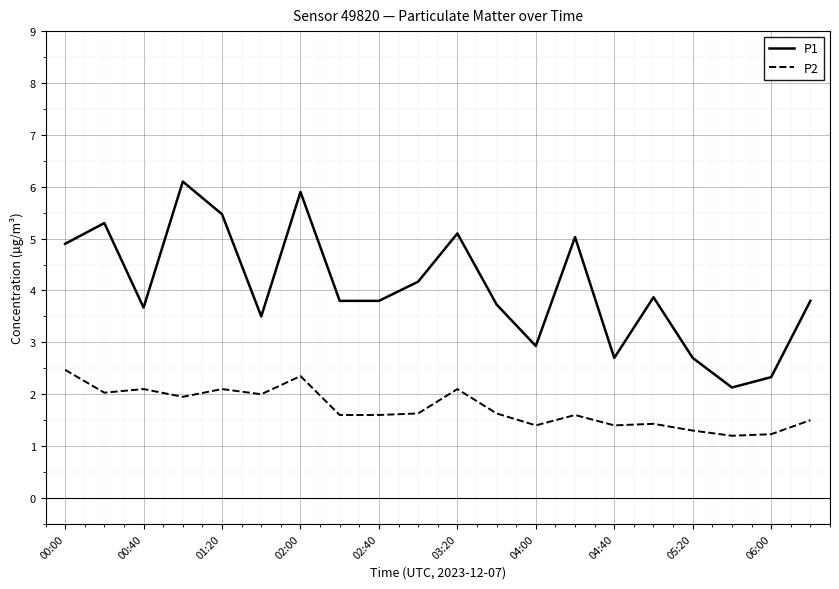

What is the difference between the maximum and minimum values in the P2 series?

1.3